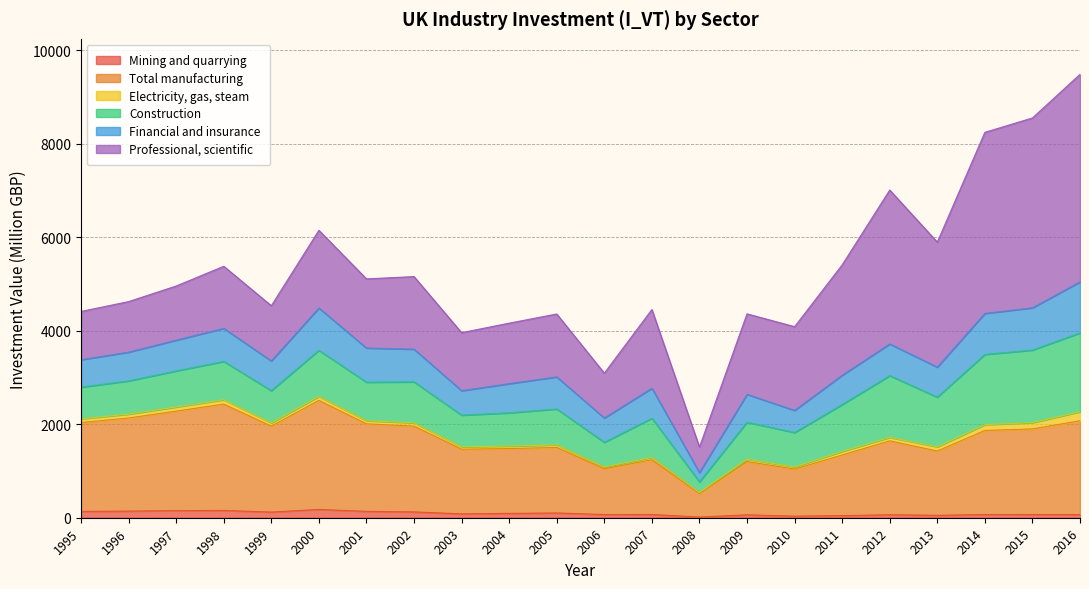

Read the Total manufacturing value at 1996.

2217.8